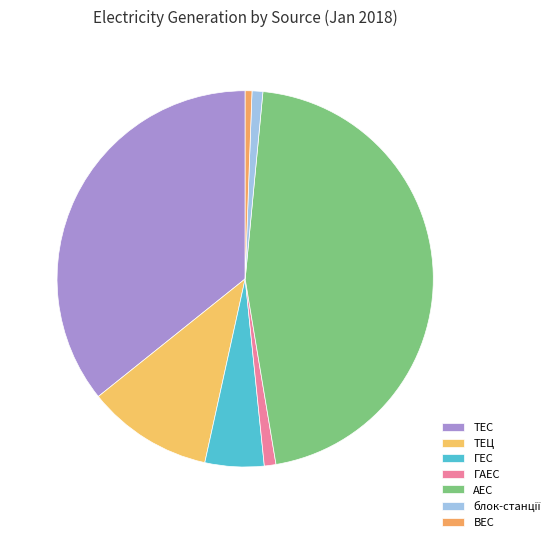

Between ГАЕС and ГЕС, which is larger?

ГЕС